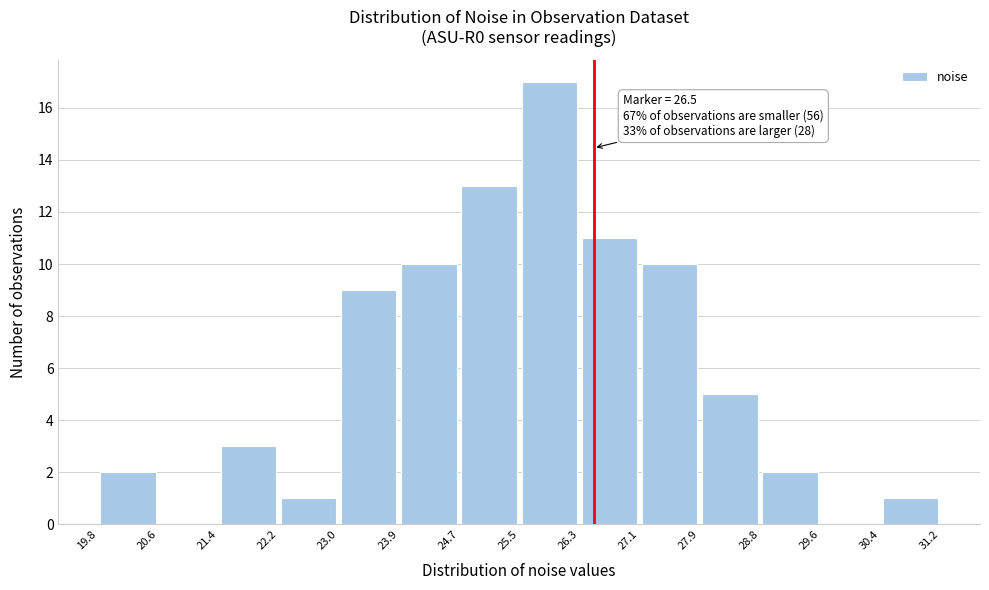

Which range on the x-axis has the tallest bar?

25.5 to 26.3